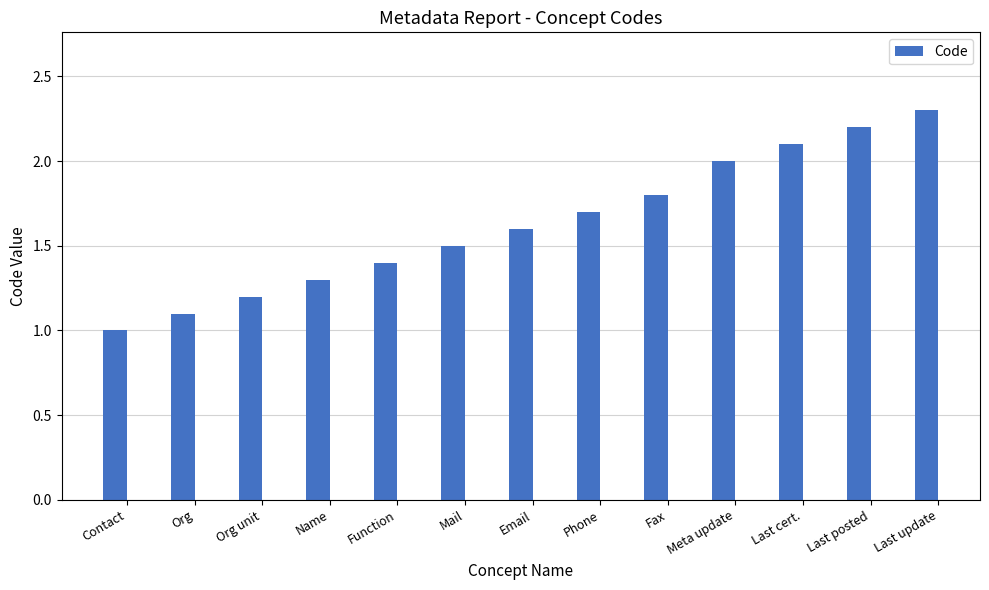

The value at Fax is 1.8. True or false?

True